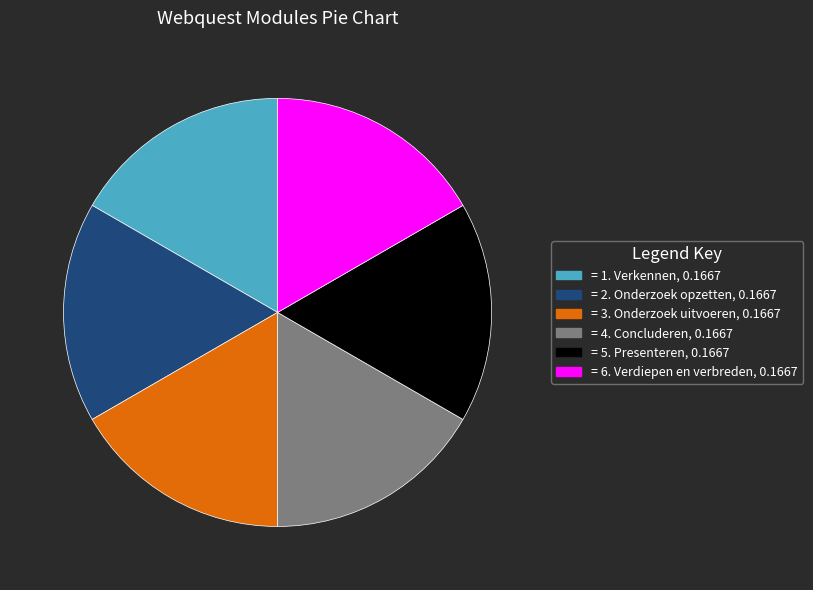

Is there any slice that represents more than half of the pie?

No